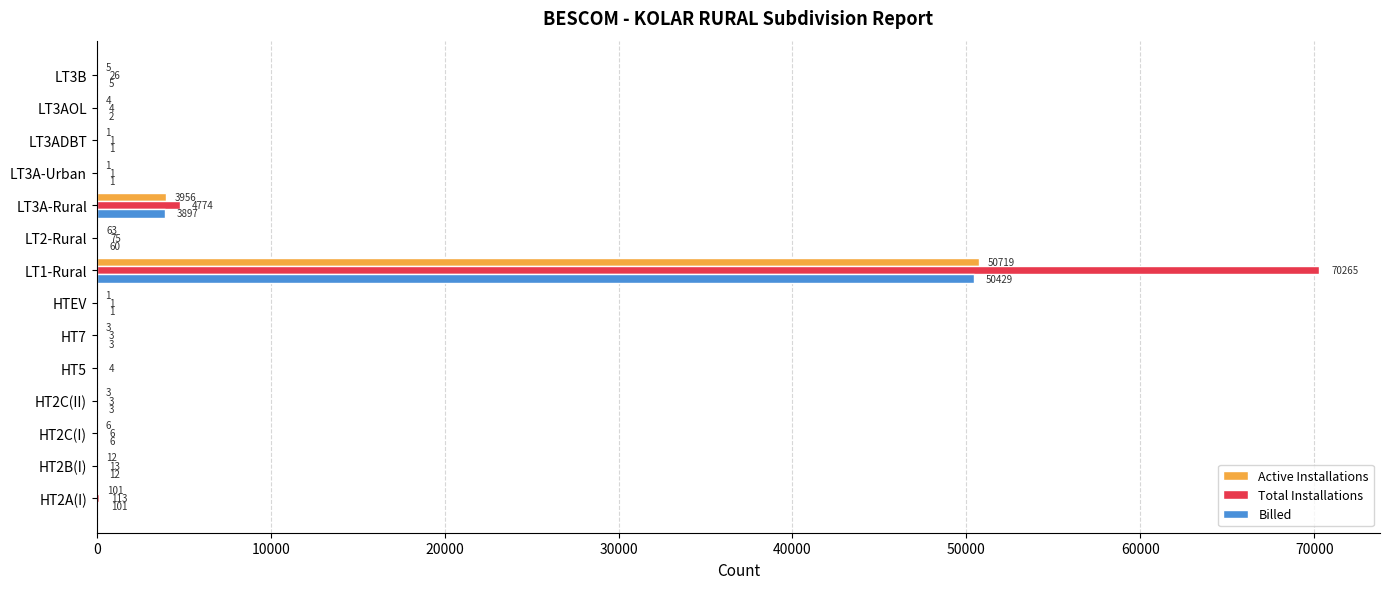

The Active Installations series shows 1 at HTEV. True or false?

True